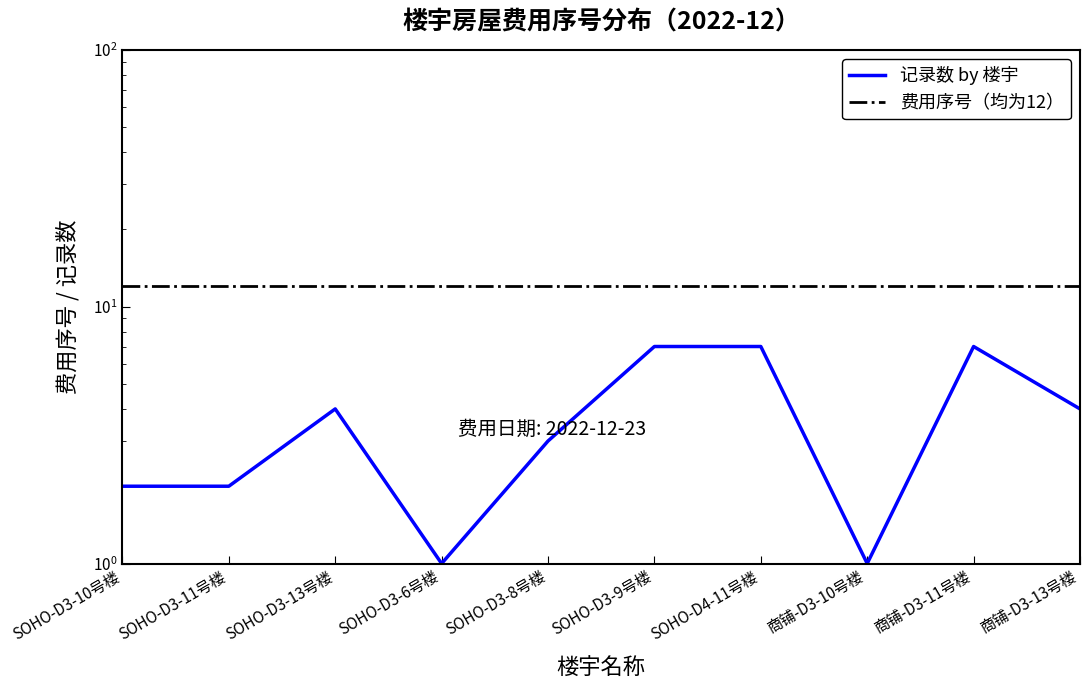

What is the label of the 2nd point from the left?

SOHO-D3-11号楼